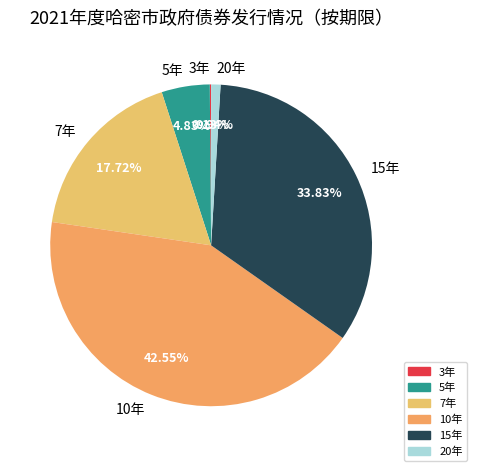

Is there any slice that represents more than half of the pie?

No